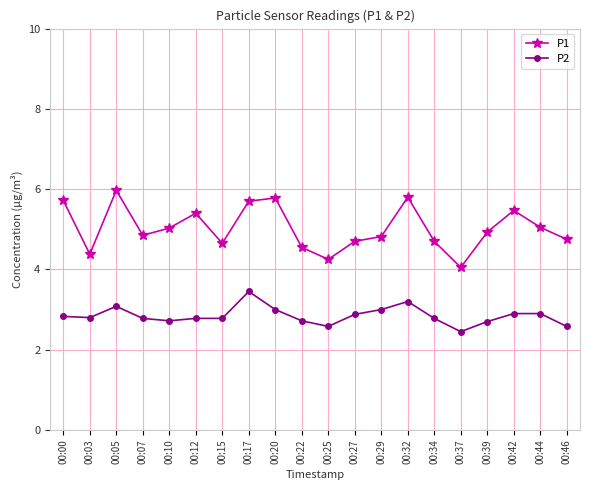

True or false: P2 has more than 2 interior local peaks.

True